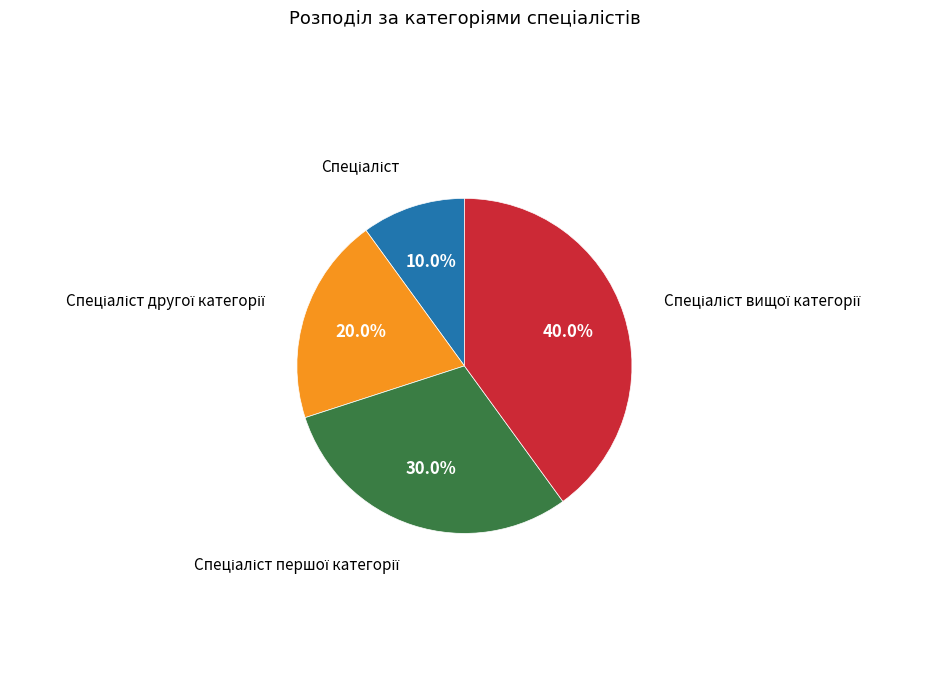

Is there a majority slice in this chart?

No